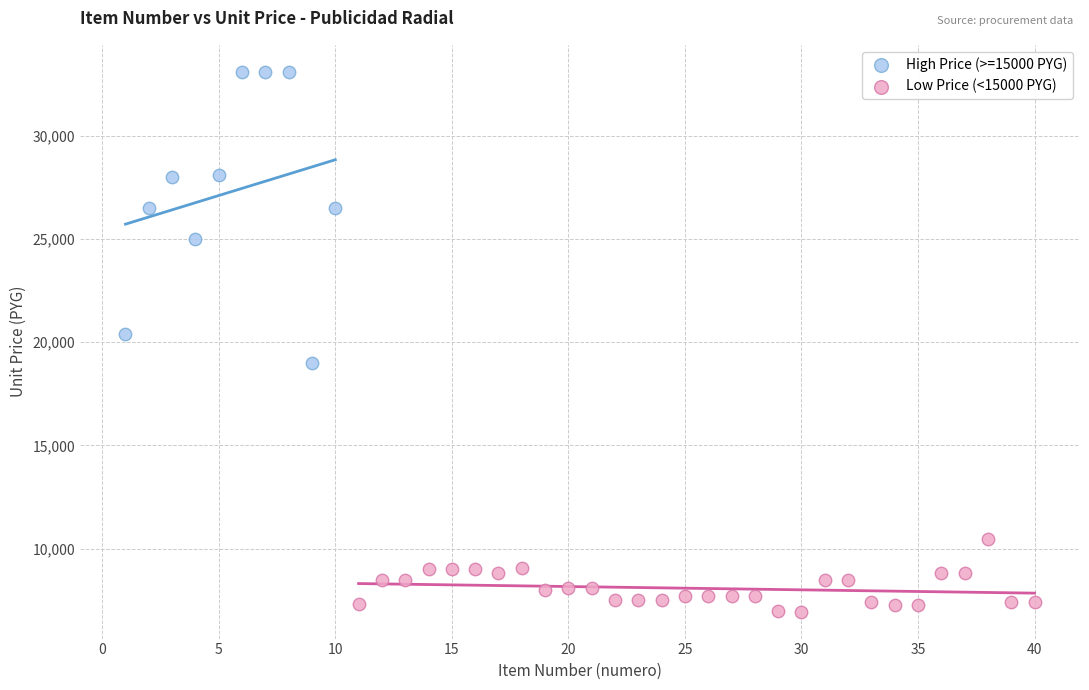

Which series reaches the maximum Y coordinate?

High Price (>=15000 PYG)